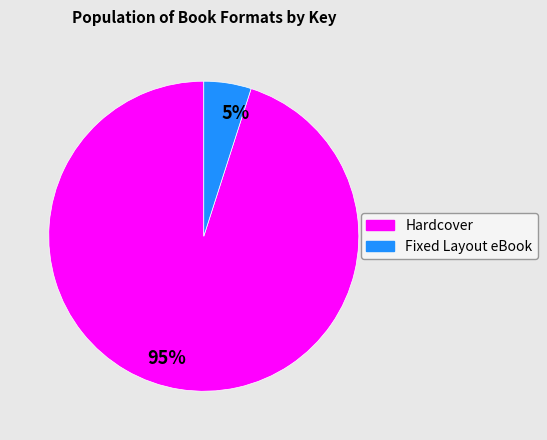

How many slices are in this pie chart?

2